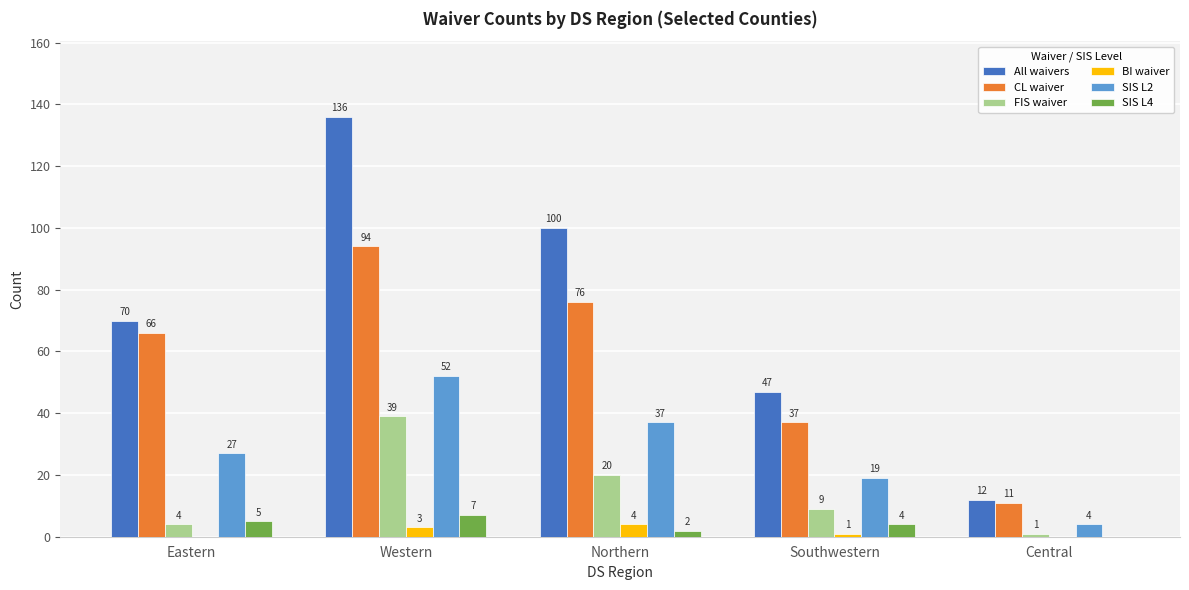

Count the number of categories in the chart.

5